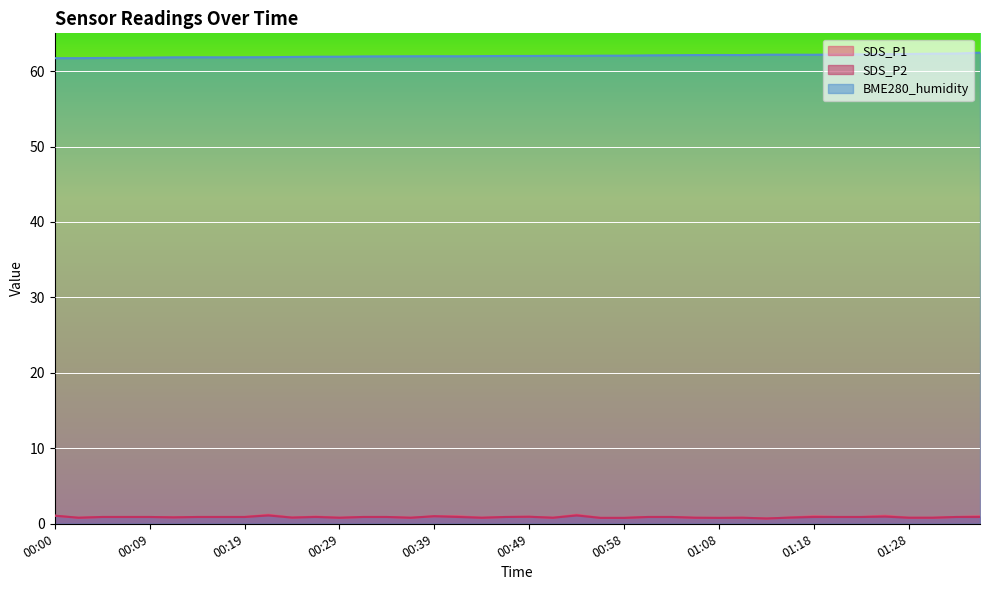

List the labels in order of BME280_humidity value, largest first.

01:37, 01:35, 01:30, 01:28, 01:26, 01:23, 01:21, 01:13, 01:16, 01:18, 01:08, 01:06, 01:11, 01:03, 01:01, 00:56, 00:58, 00:51, 00:54, 00:46, 00:49, 00:44, 00:39, 00:36, 00:41, 00:34, 00:31, 00:27, 00:29, 00:24, 00:22, 00:14, 00:19, 00:12, 00:17, 00:09, 00:07, 00:05, 00:00, 00:02